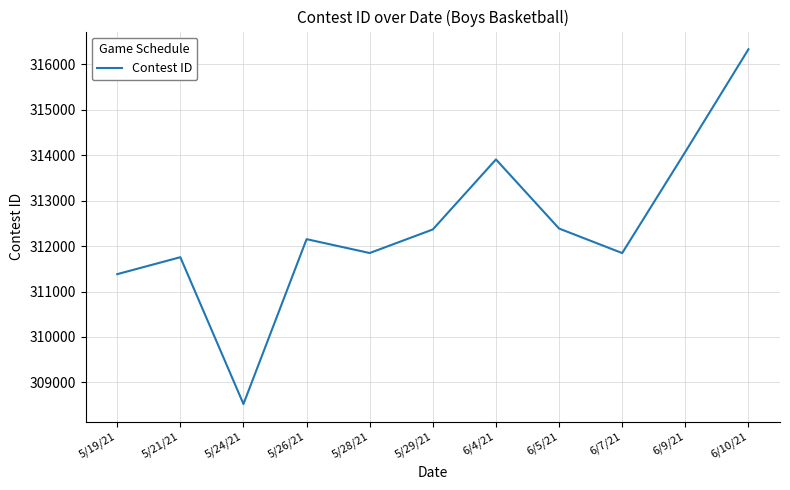

What is the difference between the maximum and minimum values?

7807